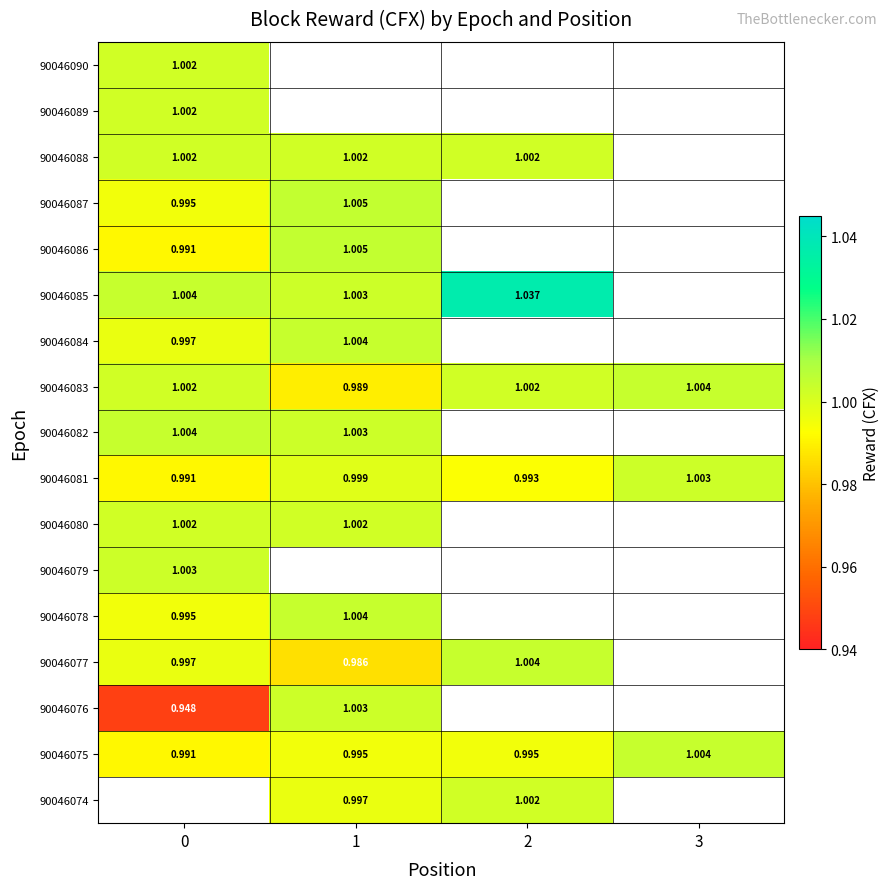

Is the value of 90046080 at 0 greater than the value of 90046078 at 0?

Yes